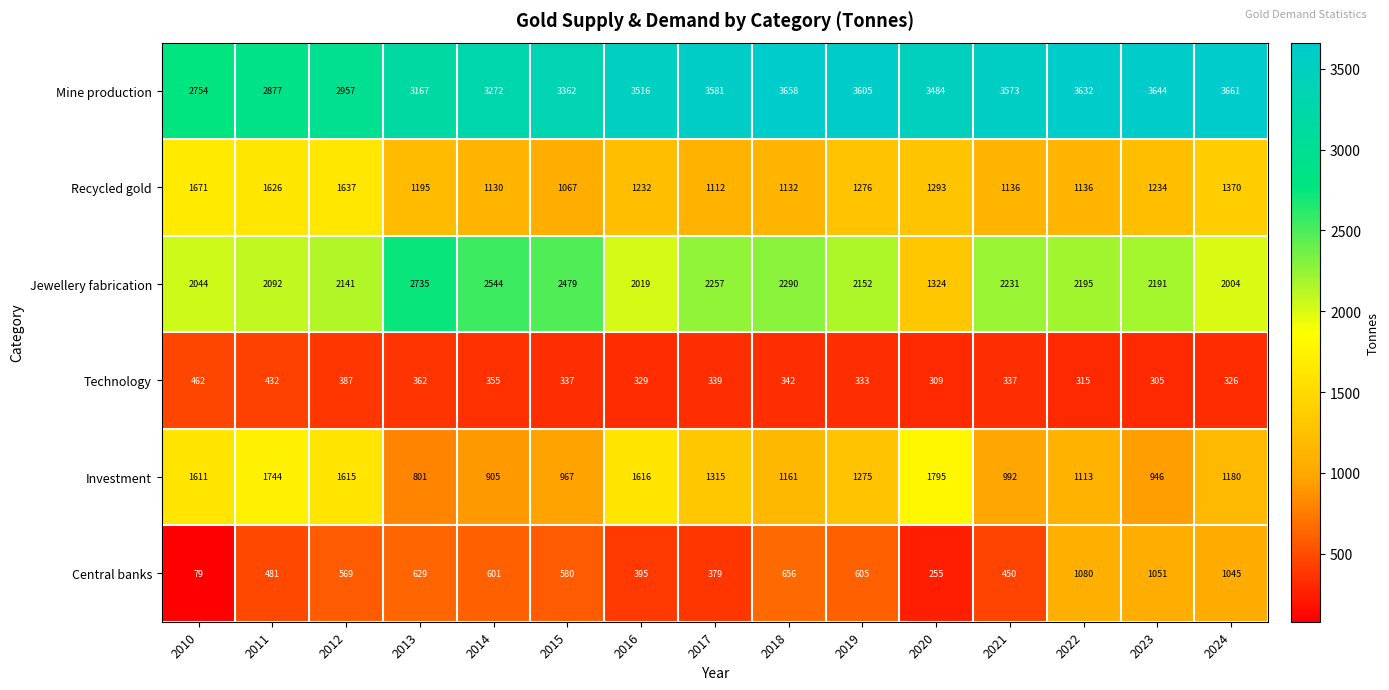

What is the maximum value shown in the chart?

3661